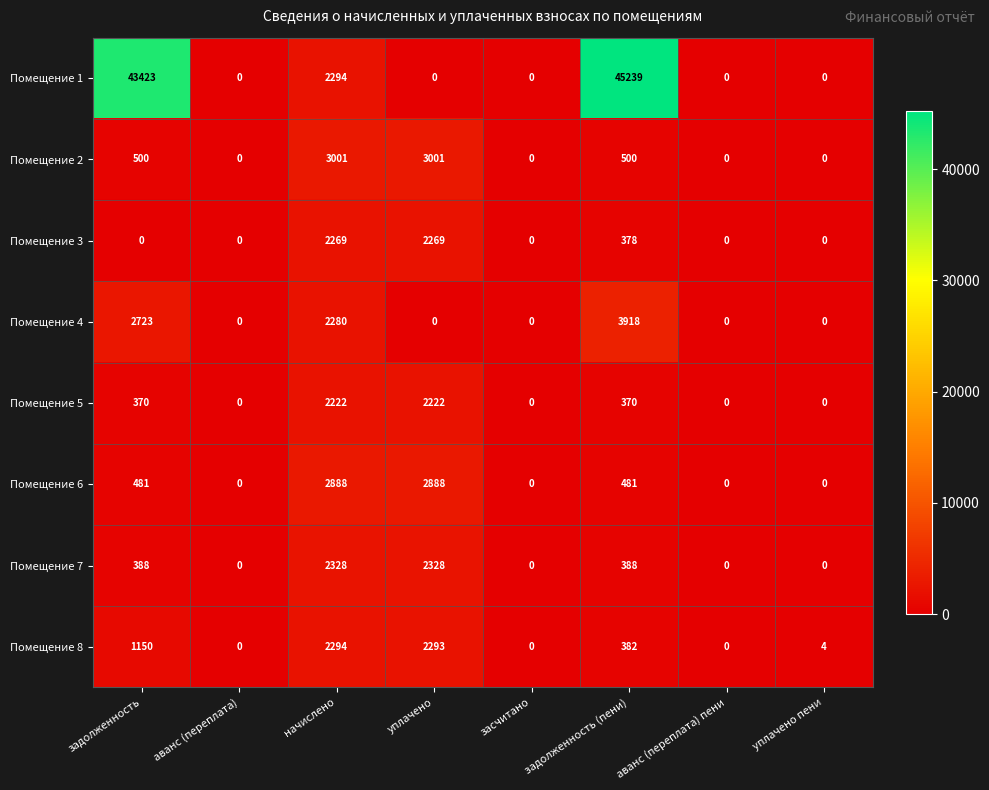

What is the maximum value for Помещение 7?

2328